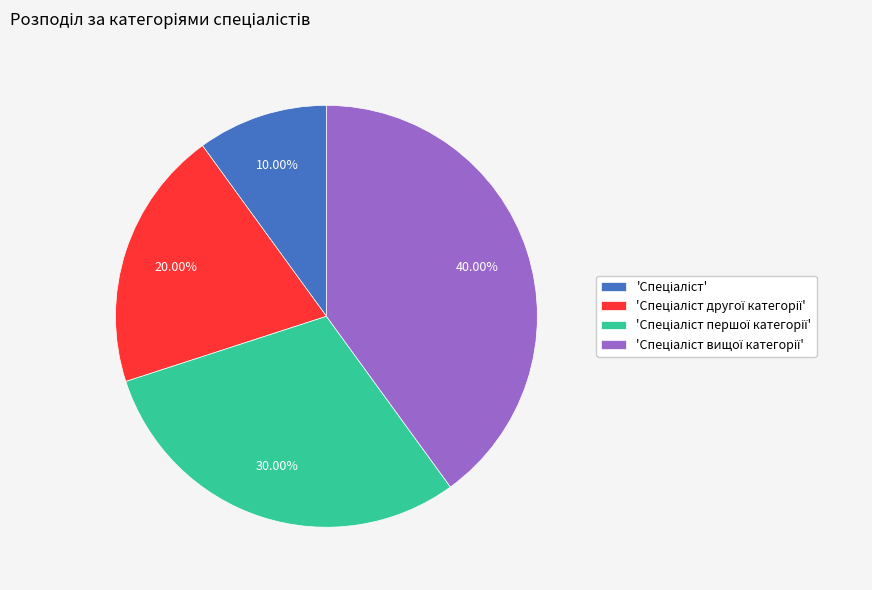

Is there a majority slice in this chart?

No